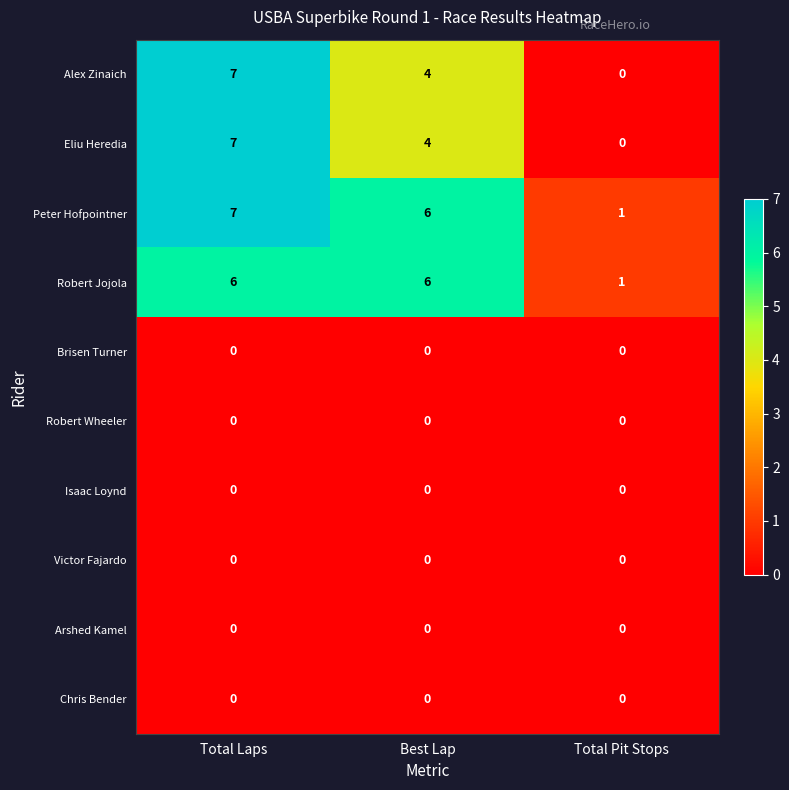

What is the difference between the second highest and minimum values in the Alex Zinaich series?

4